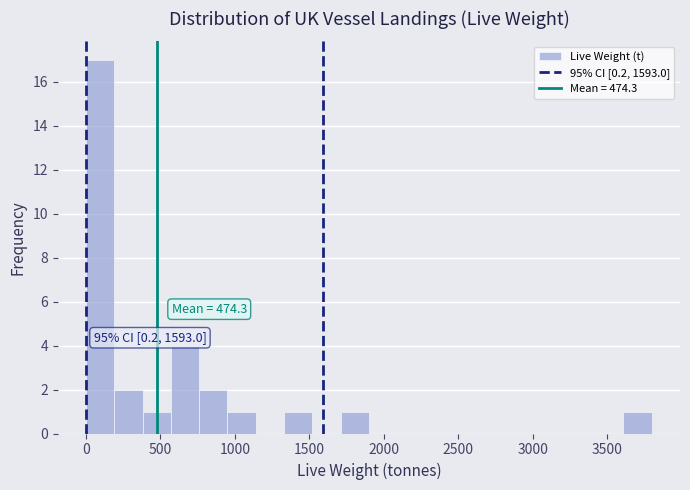

Read against the x-axis, roughly where is the centre of the tallest bar?

100